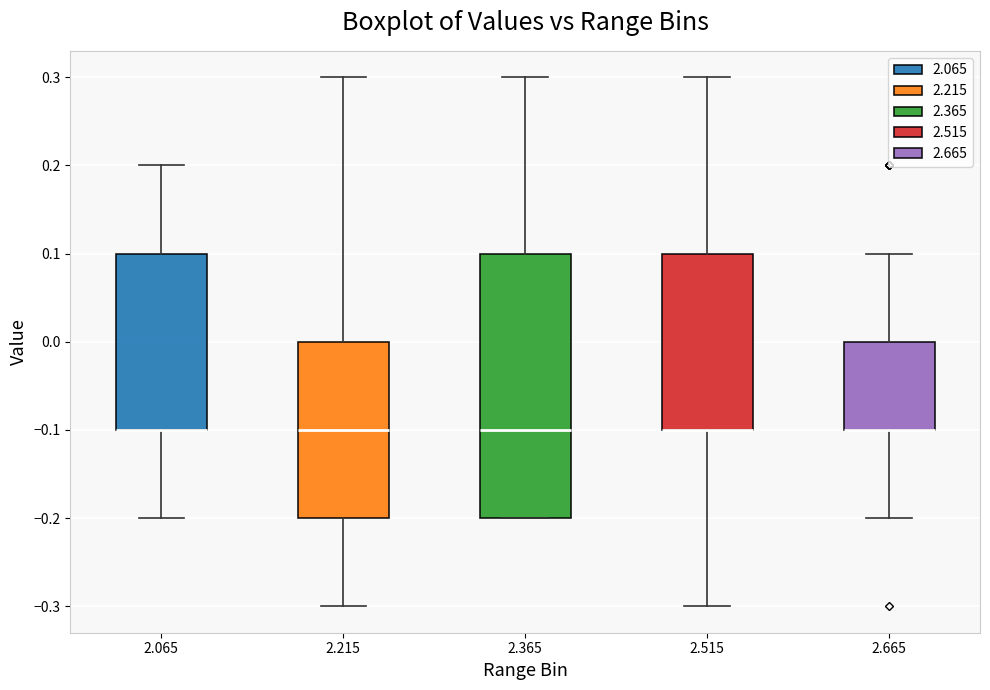

Reading left to right, transcribe this box plot: for each box, give where its median line is, the range the box spans, and where its two whiskers end, as read against the y-axis. The values are not printed on the chart, so give them approximately, as read against the axis.

2.065: median -0.1 (drawn on the box's lower edge), box -0.1 to 0.1, whiskers -0.2 to 0.2
2.215: median -0.1, box -0.2 to 0.0, whiskers -0.3 to 0.3
2.365: median -0.1, box -0.2 to 0.1, whiskers -0.2 to 0.3
2.515: median -0.1 (drawn on the box's lower edge), box -0.1 to 0.1, whiskers -0.3 to 0.3
2.665: median -0.1 (drawn on the box's lower edge), box -0.1 to 0.0, whiskers -0.2 to 0.1